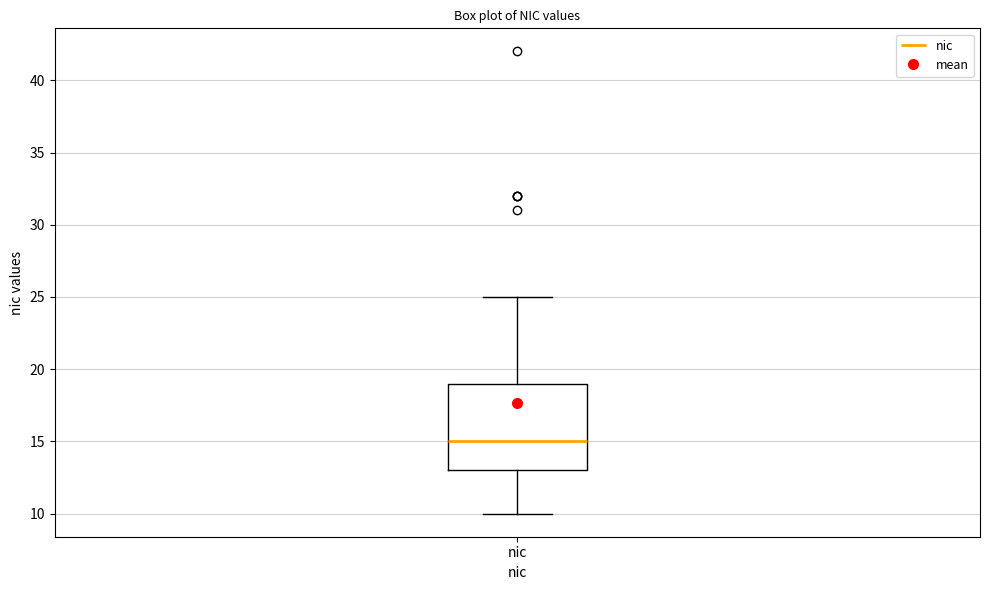

Transcribe this box plot: give where the median line is, the range the box spans, and where the two whiskers end, as read against the y-axis. The values are not printed on the chart, so give them approximately, as read against the axis.

median 15, box 13 to 19, whiskers 10 to 25